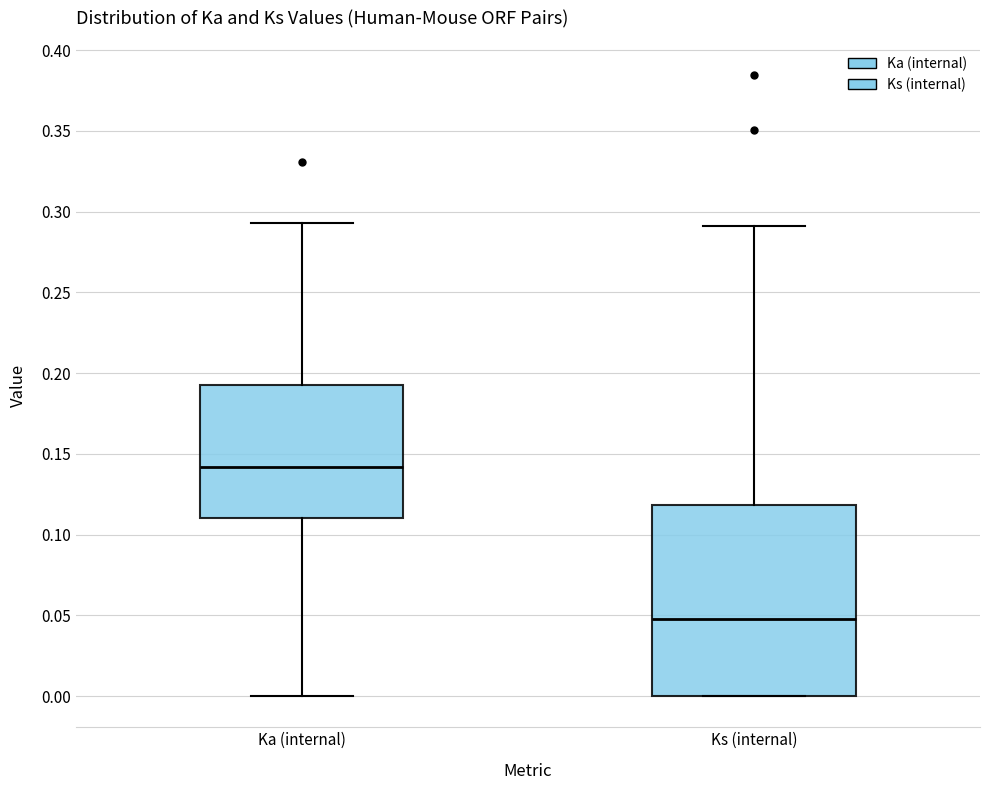

Where is the lower edge of the box for Ks (internal) on the y-axis? The values are not printed on the chart, so give them approximately, as read against the axis.

0.000